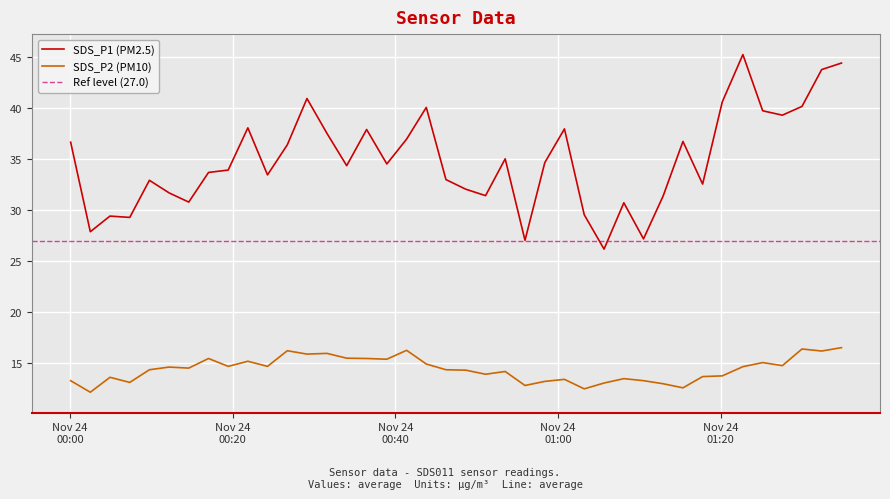

At which label does SDS_P2 first exceed 14?

2022/11/24 00:09:46